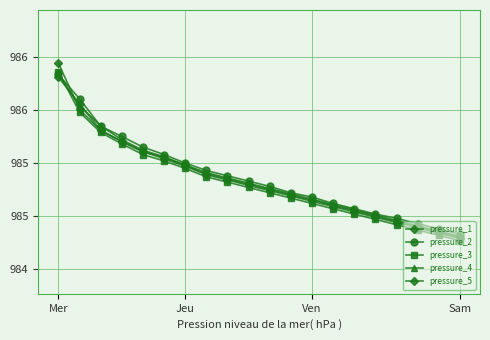

Reading right to left, what are all the values shown in this chart?

pressure_1: 984.8	984.9	984.9	985.0	985.0	985.0	985.1	985.1	985.2	985.2	985.3	985.4	985.4	985.5	985.5	985.6	985.7	985.8	986.0	986.4
pressure_2: 984.8	984.9	984.9	985.0	985.0	985.1	985.1	985.2	985.2	985.3	985.3	985.4	985.4	985.5	985.6	985.6	985.8	985.8	986.1	986.3
pressure_3: 984.8	984.8	984.9	984.9	985.0	985.0	985.1	985.1	985.2	985.2	985.3	985.3	985.4	985.5	985.5	985.6	985.7	985.8	986.0	986.4
pressure_4: 984.8	984.9	984.9	985.0	985.0	985.1	985.1	985.2	985.2	985.3	985.3	985.4	985.4	985.5	985.6	985.6	985.7	985.8	986.0	986.3
pressure_5: 984.8	984.8	984.9	984.9	985.0	985.0	985.1	985.1	985.2	985.2	985.3	985.3	985.4	985.5	985.5	985.6	985.7	985.8	986.1	986.3